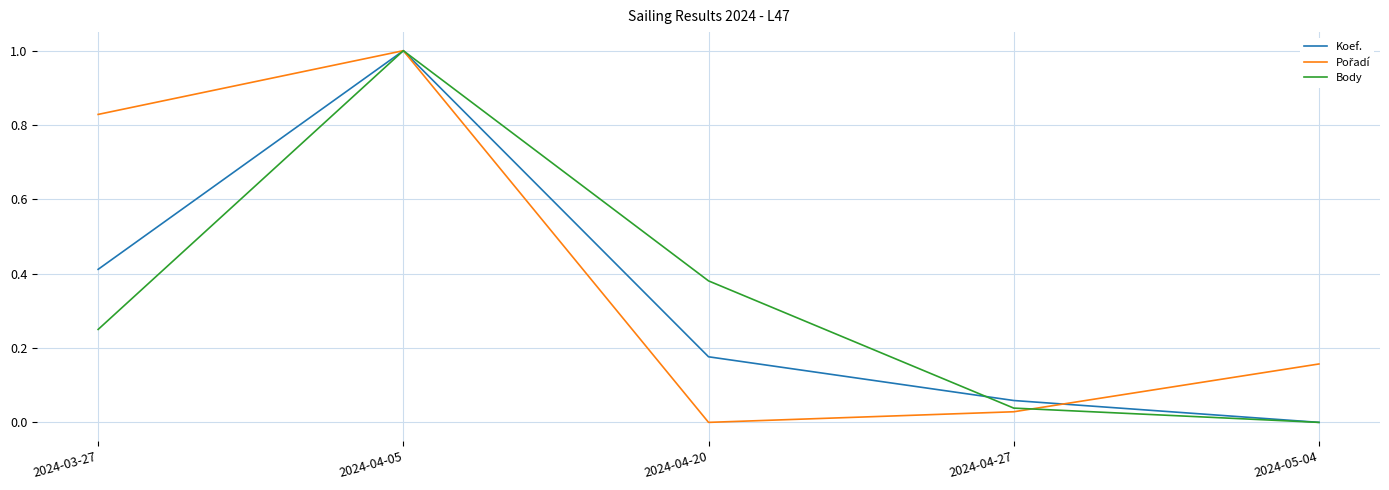

At which label does Body reach its minimum?

2024-05-04